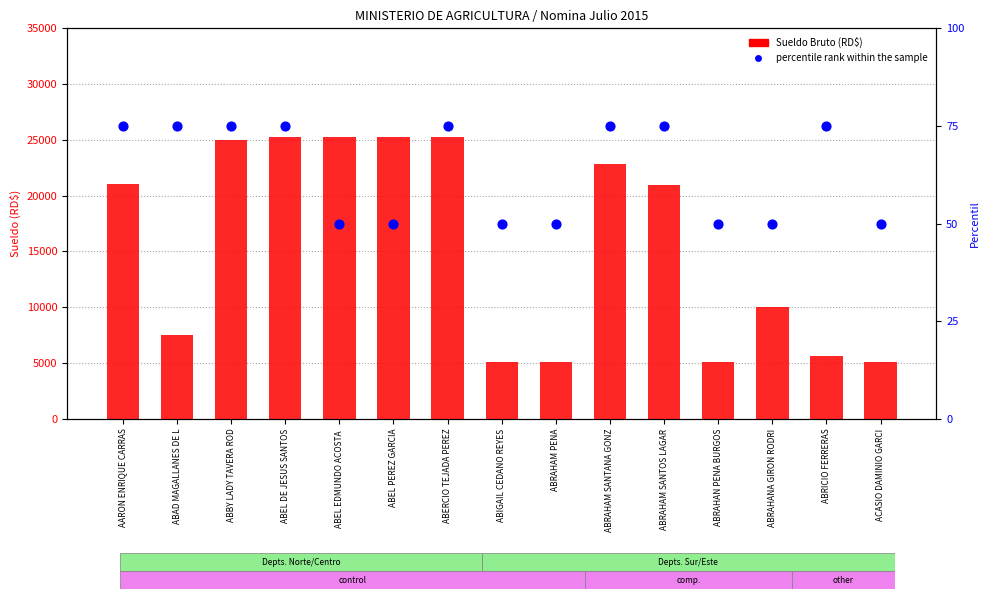

At which category is the sum across all series the highest?

ABEL DE JESUS SANTOS